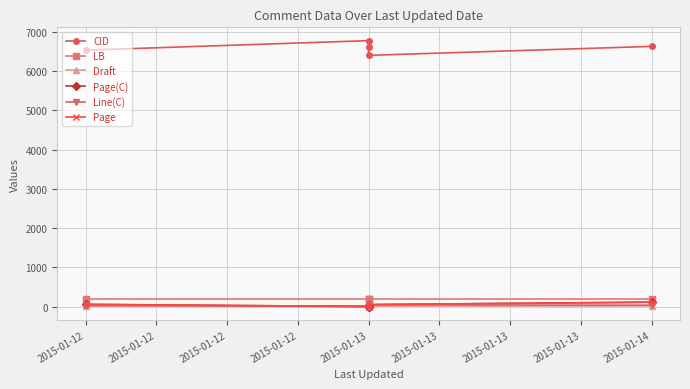

True or false: CID and Page intersect in this chart.

False